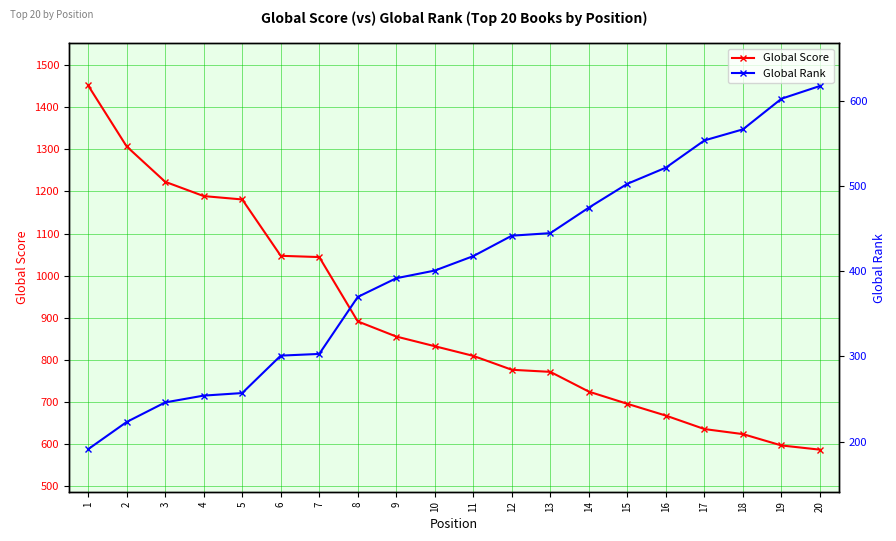

At which label is Global Rank closest to 404?

10